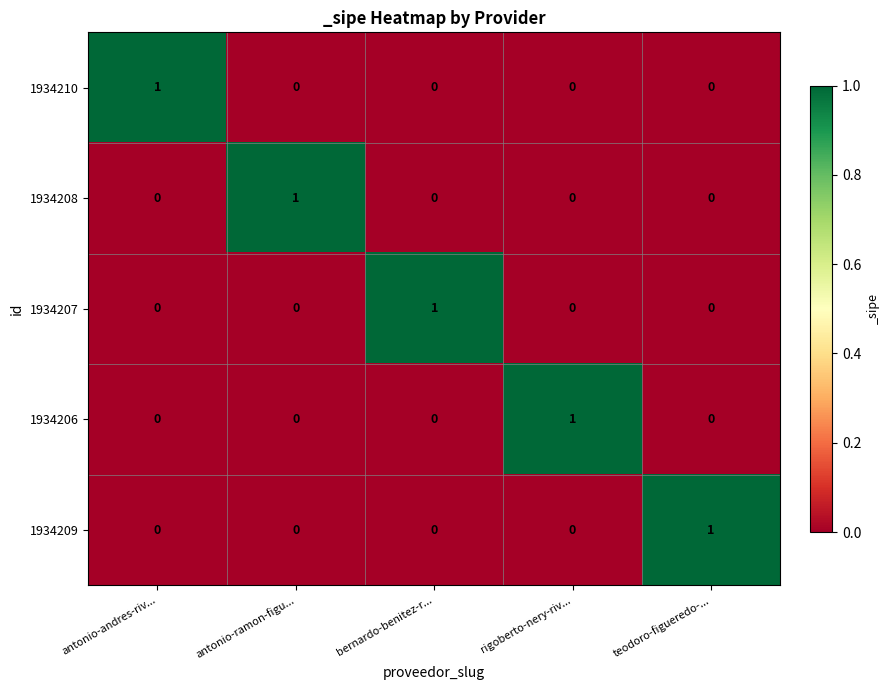

At how many categories does at least one series exceed 0?

5